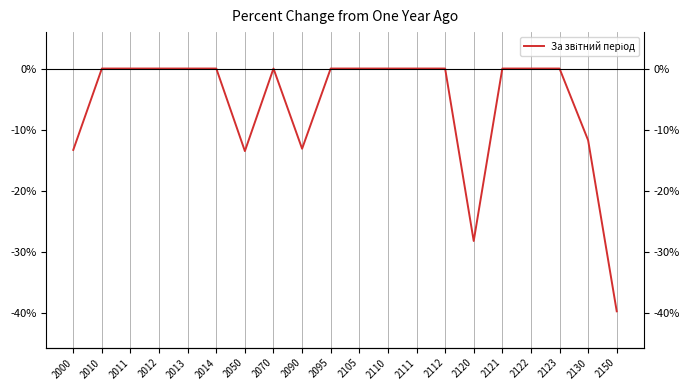

Reading right to left, extract all data points from this chart.

2150=-39.7	2130=-11.7	2123=0.0	2122=0.0	2121=0.0	2120=-28.2	2112=0.0	2111=0.0	2110=0.0	2105=0.0	2095=0.0	2090=-13.1	2070=0.0	2050=-13.5	2014=0.0	2013=0.0	2012=0.0	2011=0.0	2010=0.0	2000=-13.3